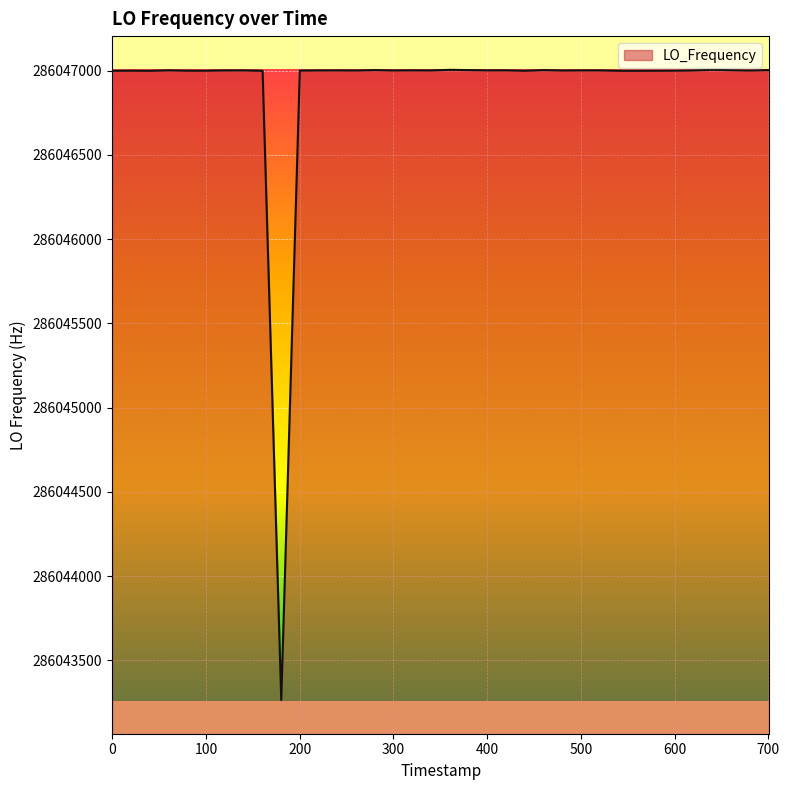

What is the greatest value displayed?

286047004.3